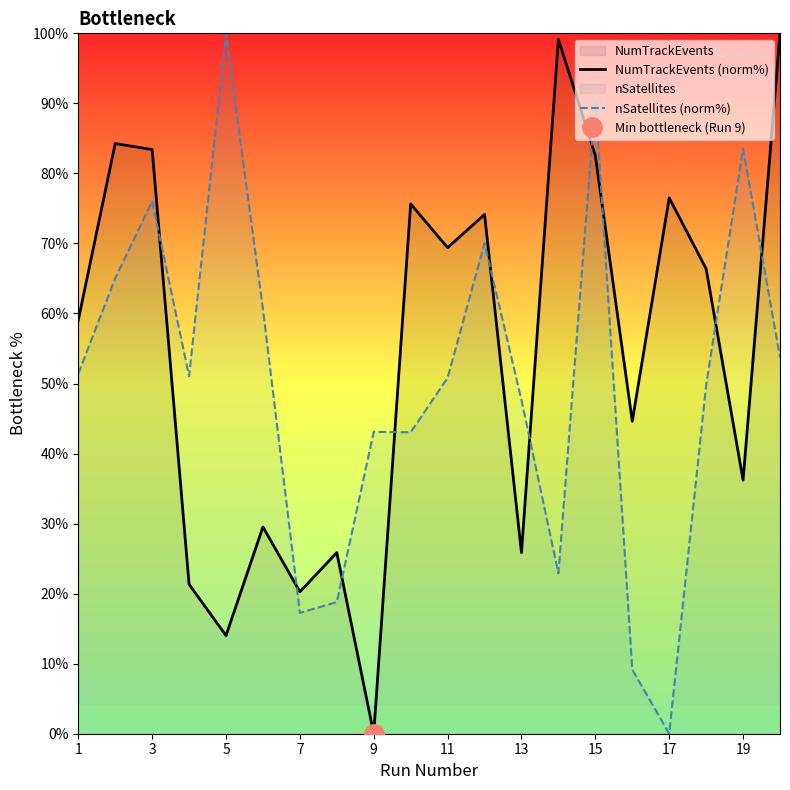

Is the value of NumTrackEvents (norm%) at 15 greater than the value of nSatellites (norm%) at 9?

Yes